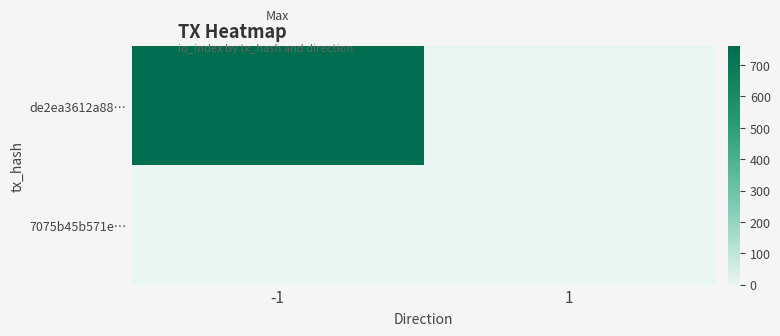

At which category does the chart reach its minimum across all series?

1